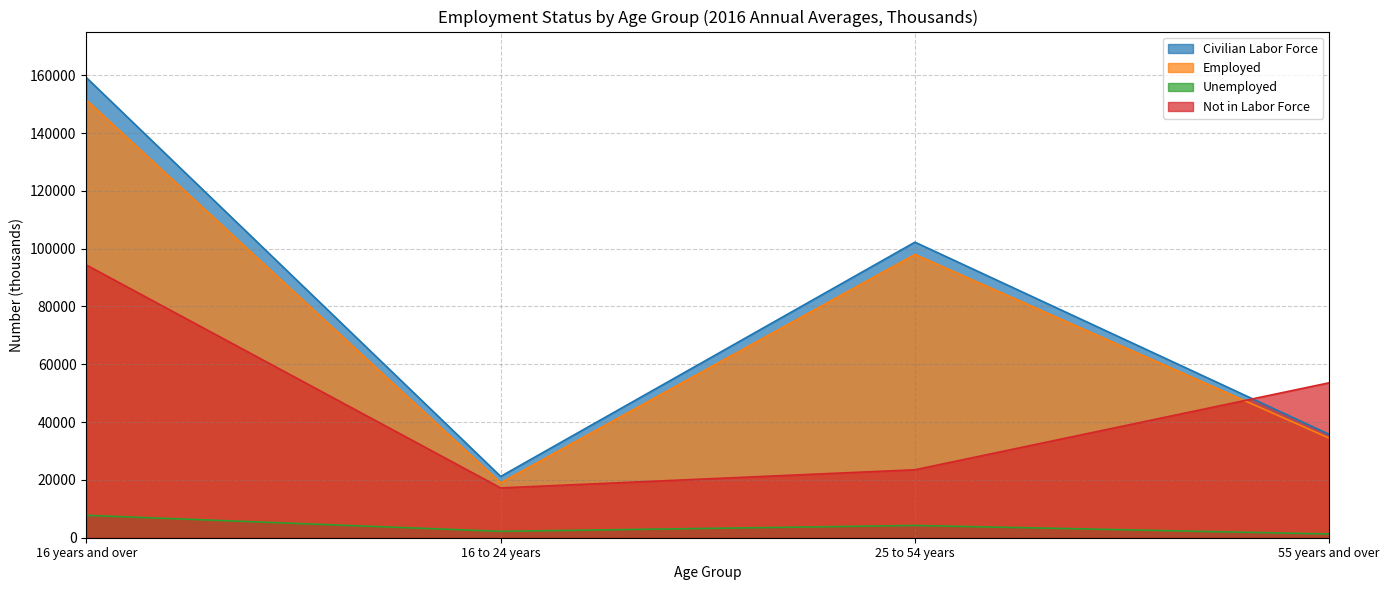

Does the chart display data point markers on the line(s)?

No